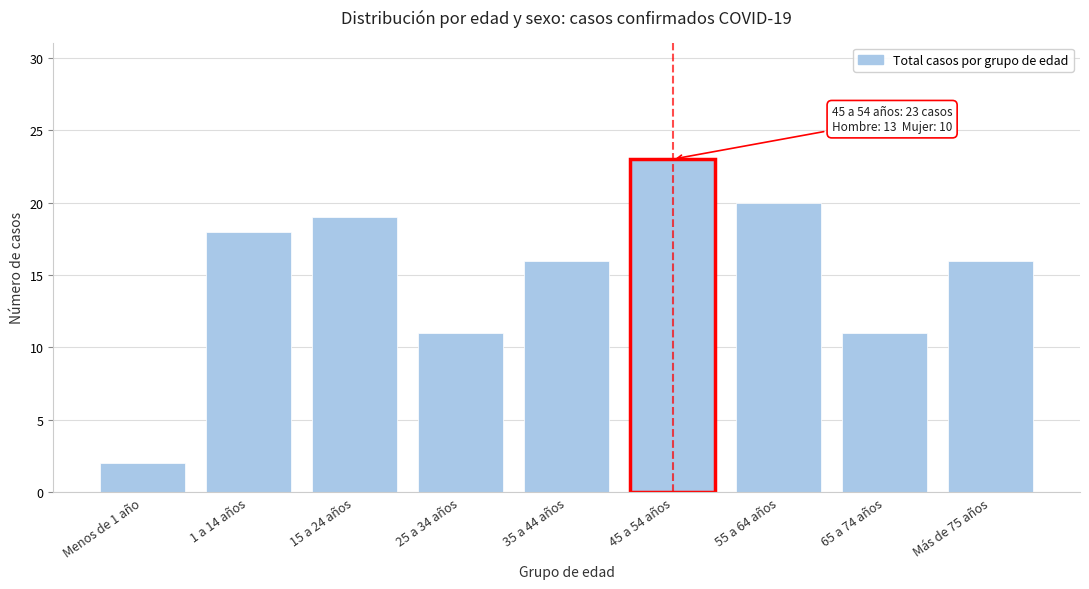

Reading right to left, what are all the values shown in this chart?

Más de 75 años=16	65 a 74 años=11	55 a 64 años=20	45 a 54 años=23	35 a 44 años=16	25 a 34 años=11	15 a 24 años=19	1 a 14 años=18	Menos de 1 año=2